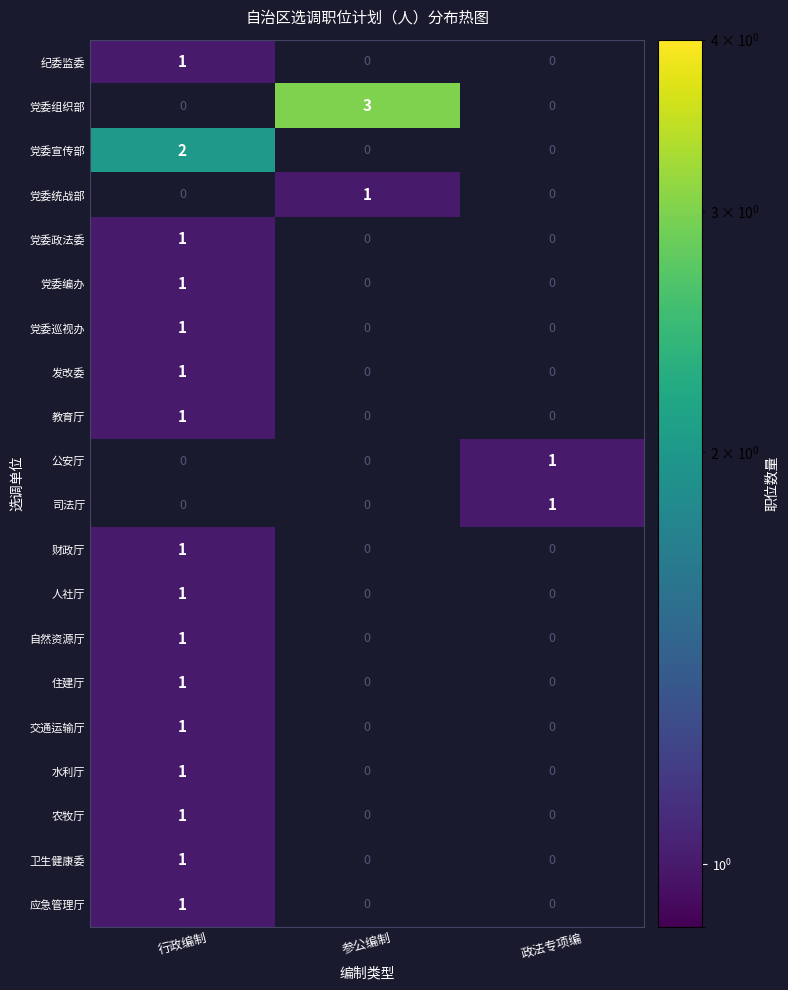

At which category is the sum across all series the highest?

行政编制